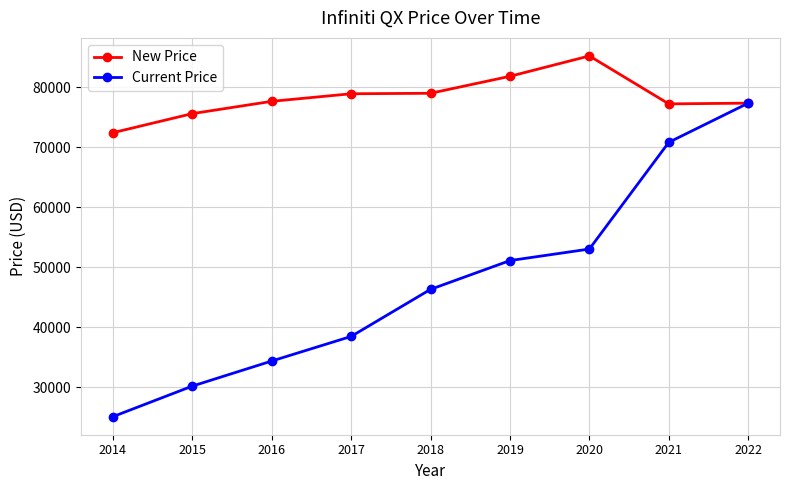

What are all the series names shown in the legend?

New Price, Current Price